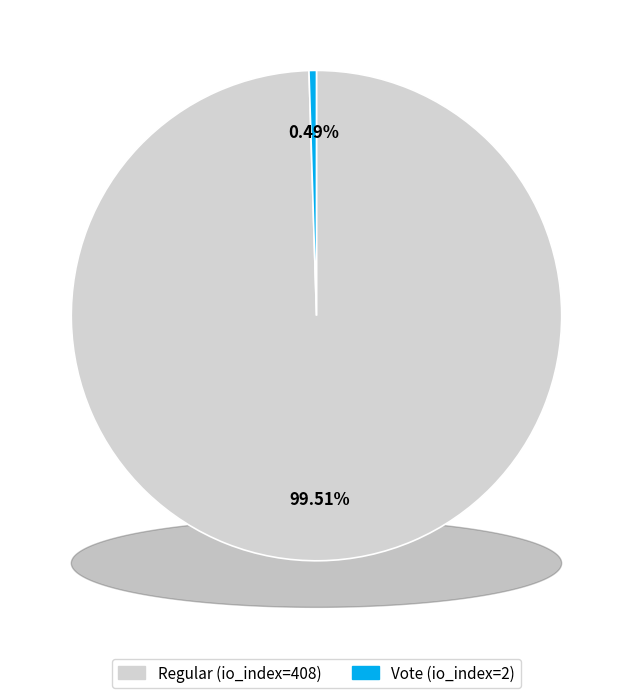

To the nearest percent, what is the average slice percentage?

50%